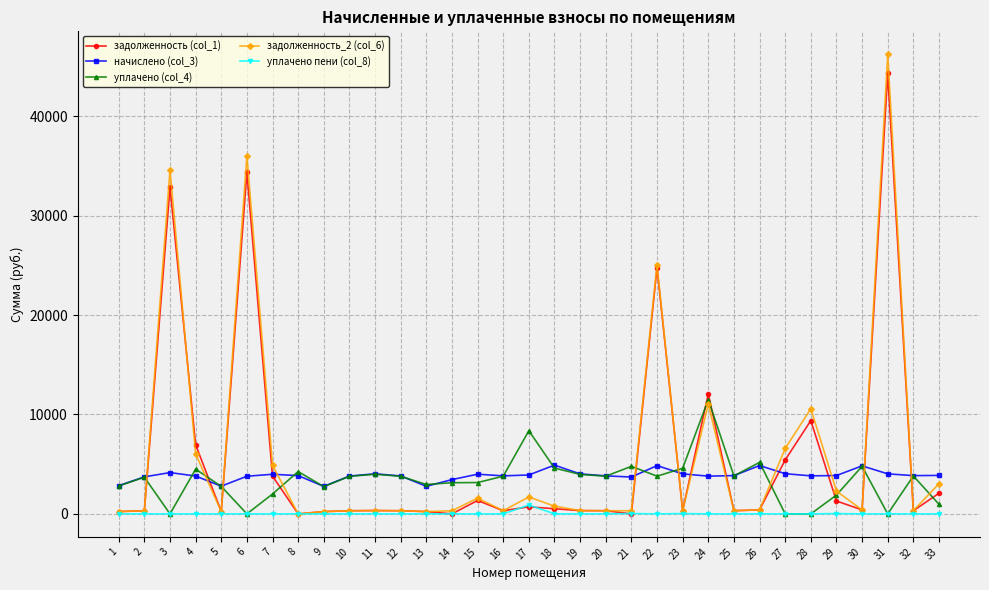

What is the value of the задолженность (col_1) point at the 1st from the left?

236.4